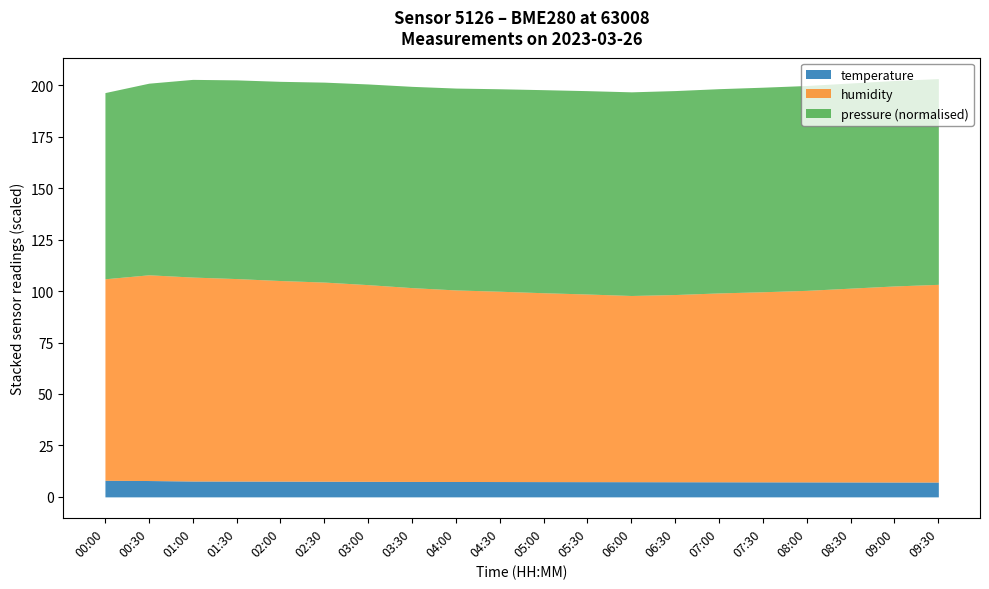

At which category does humidity reach its first local valley?

06:00